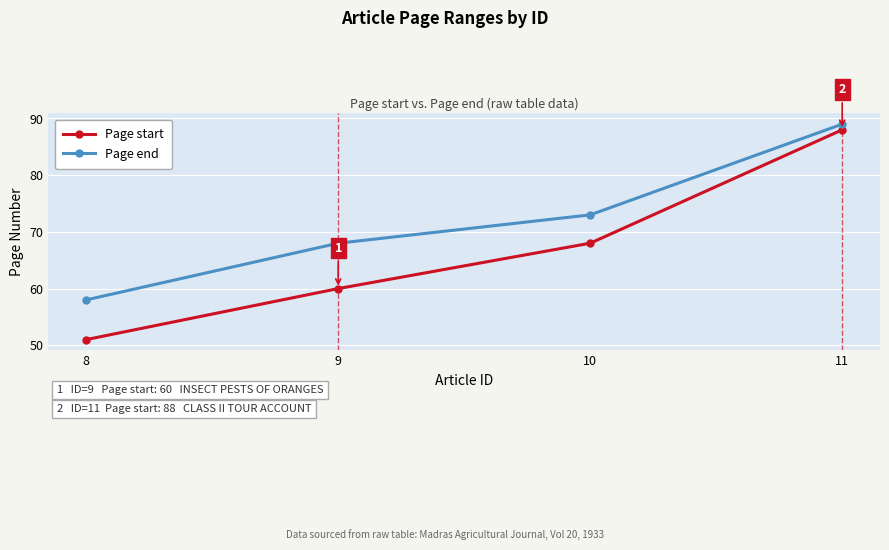

What is the greatest value displayed?

89